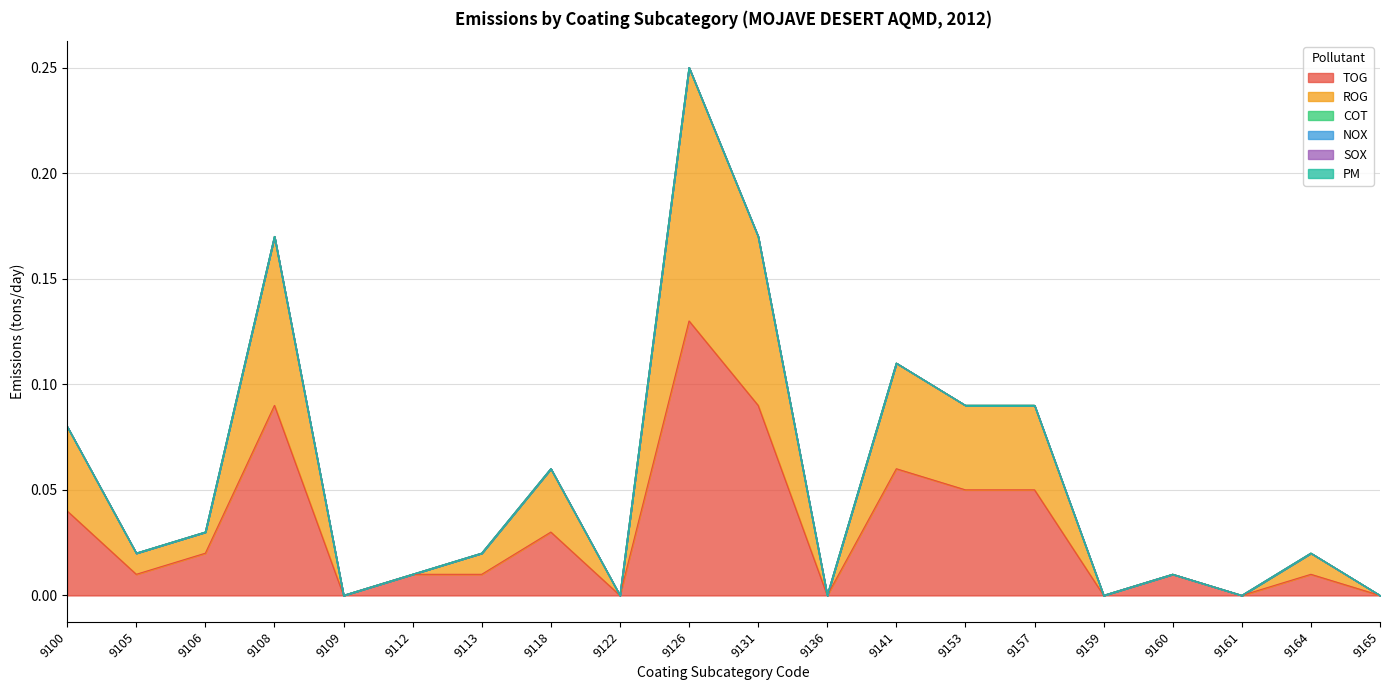

True or false: SOX has more than 2 interior local peaks.

False